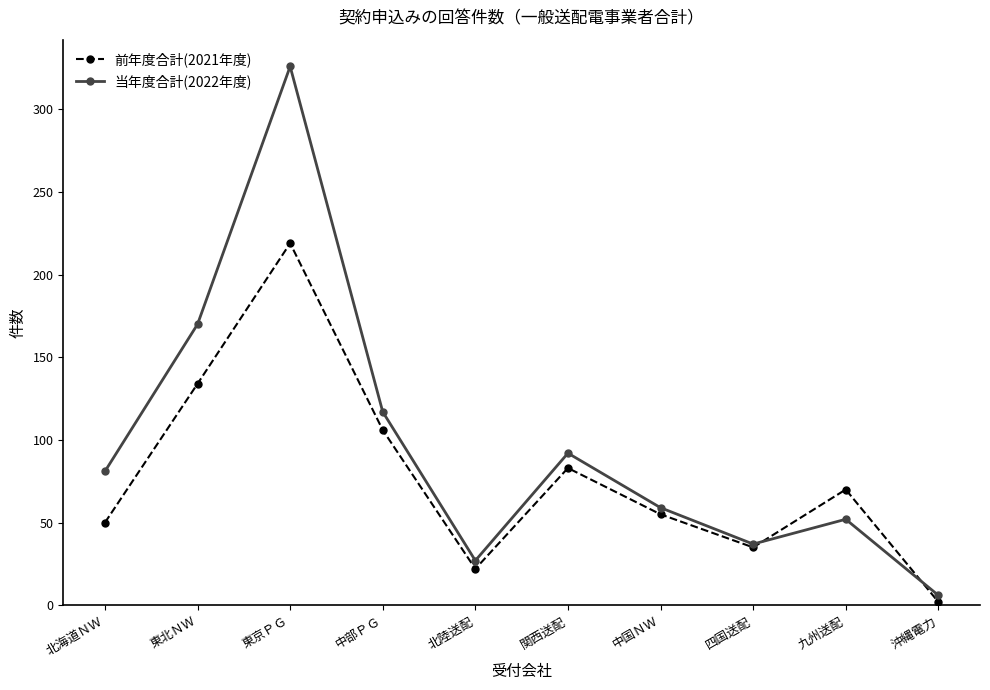

Which series has the largest total across all categories?

当年度合計(2022年度)